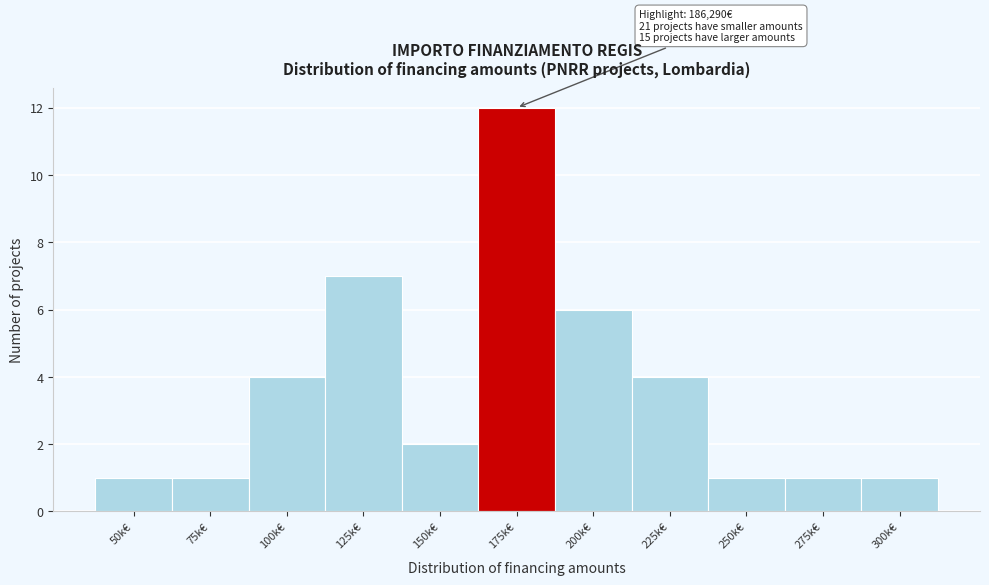

Reading left to right, transcribe all the data shown in this chart.

1	1	4	7	2	12	6	4	1	1	1